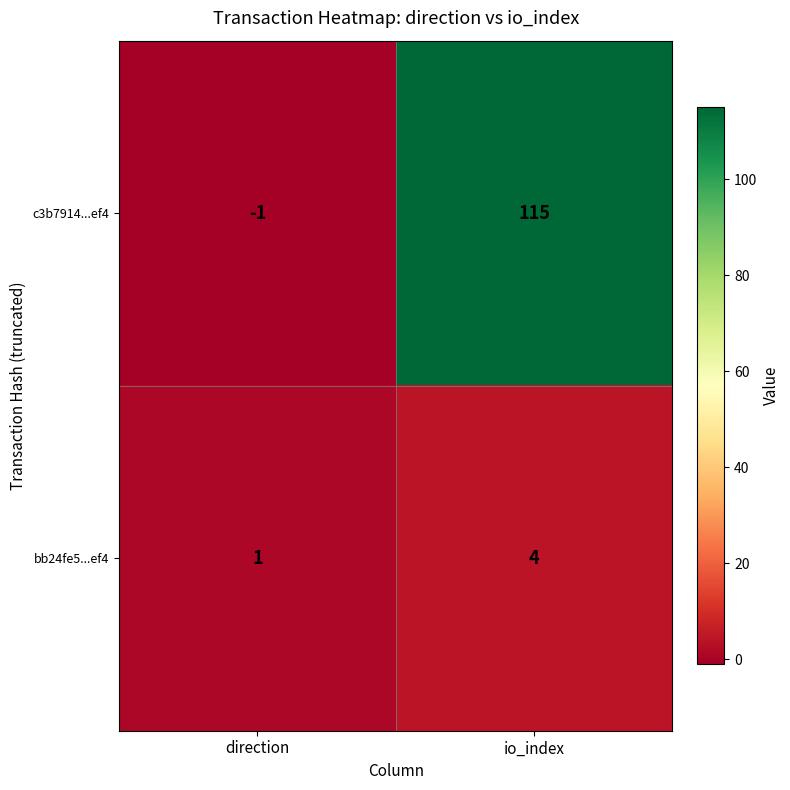

Reading right to left, extract all data points from this chart.

c3b7914...ef4: 115	-1
bb24fe5...ef4: 4	1